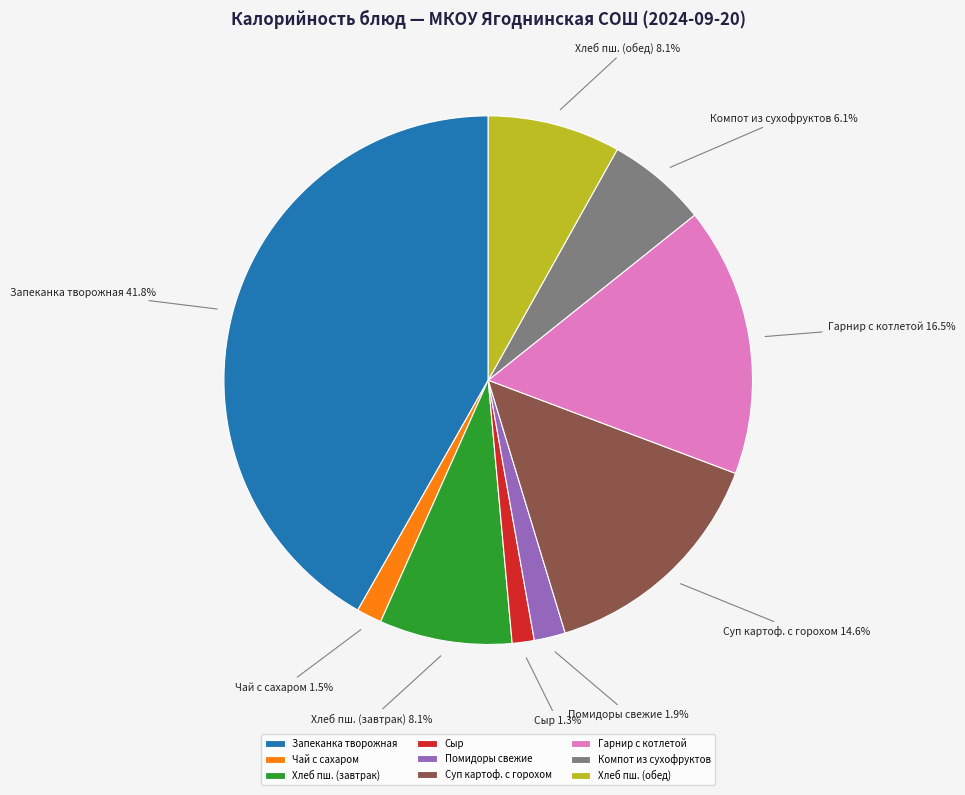

Count the number of slices in the pie.

9